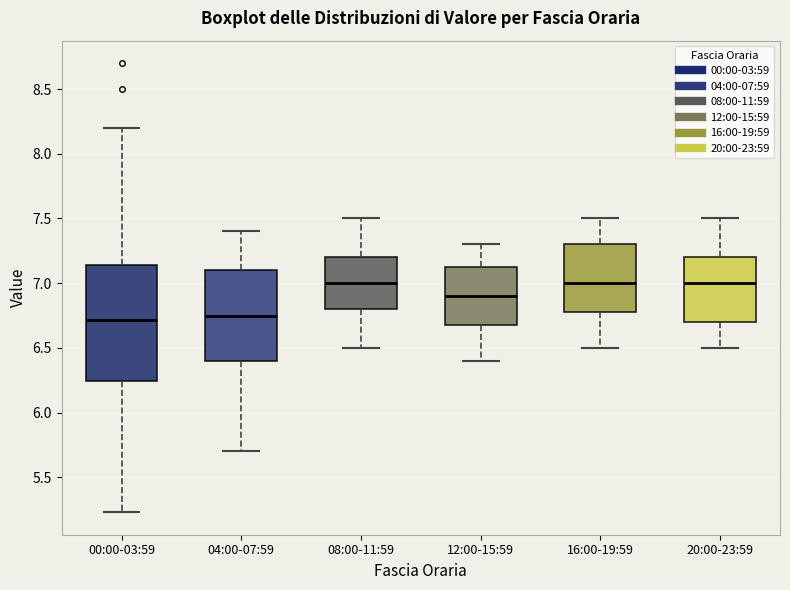

Reading left to right, read every box against the y-axis: the position of its median line, the range the box covers, and the ends of its whiskers. The values are not printed on the chart, so give them approximately, as read against the axis.

00:00-03:59: median 6.70, box 6.25 to 7.15, whiskers 5.25 to 8.20
04:00-07:59: median 6.75, box 6.40 to 7.10, whiskers 5.70 to 7.40
08:00-11:59: median 7.00, box 6.80 to 7.20, whiskers 6.50 to 7.50
12:00-15:59: median 6.90, box 6.70 to 7.15, whiskers 6.40 to 7.30
16:00-19:59: median 7.00, box 6.80 to 7.30, whiskers 6.50 to 7.50
20:00-23:59: median 7.00, box 6.70 to 7.20, whiskers 6.50 to 7.50